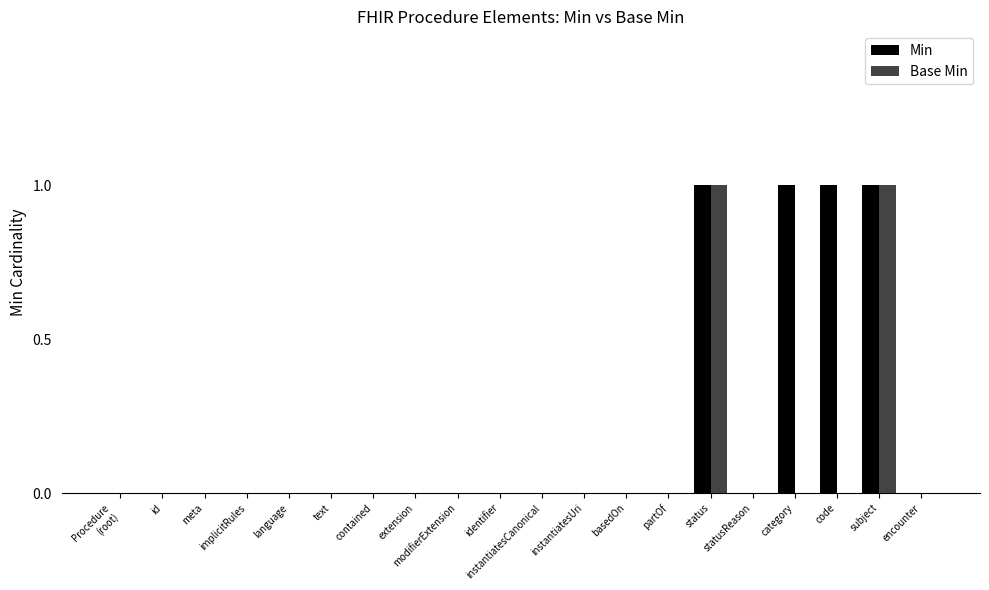

How many groups of bars are there?

20